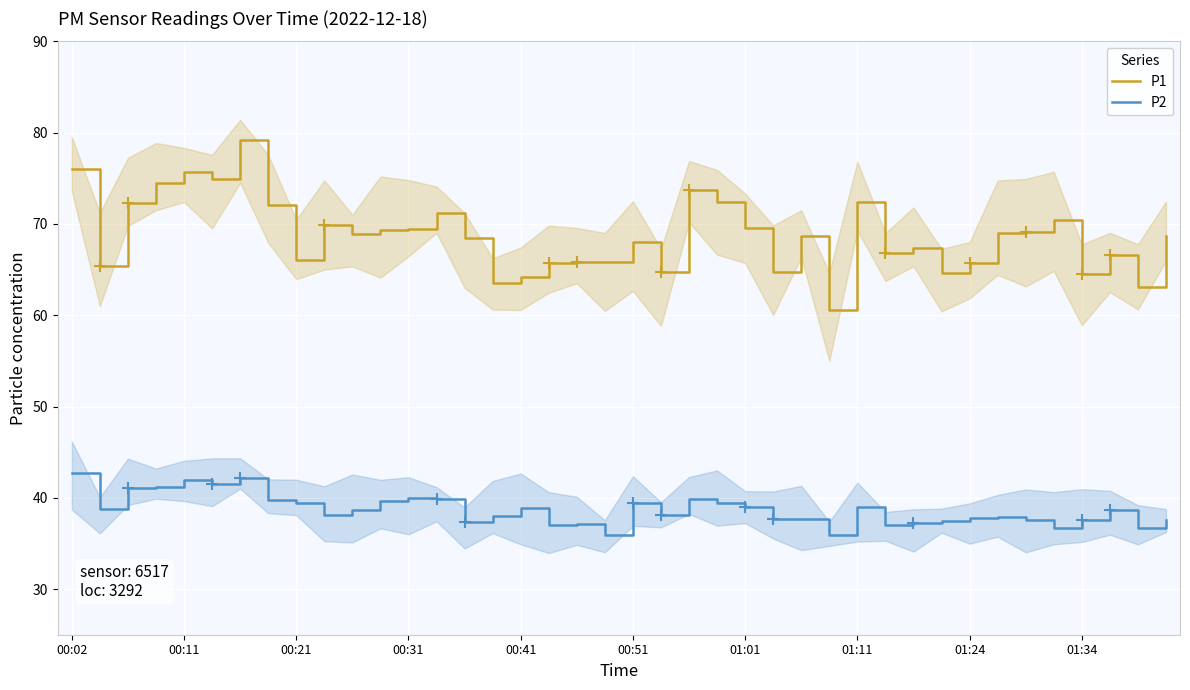

Reading right to left, transcribe all the data shown in this chart.

P1: 68.7	63.0	66.6	64.5	70.5	69.1	69.0	65.8	64.6	67.4	66.8	72.5	60.6	68.7	64.7	69.5	72.5	73.7	64.7	68.0	65.8	65.8	65.7	64.2	63.5	68.5	71.2	69.5	69.3	68.9	69.9	66.1	72.1	79.2	75.0	75.7	74.5	72.3	65.4	76.0
P2: 37.6	36.6	38.6	37.5	36.6	37.5	38.0	37.8	37.5	37.2	37.0	39.0	36.0	37.7	37.7	39.0	39.4	39.9	38.1	39.5	35.9	37.2	37.0	38.8	38.0	37.3	39.8	40.0	39.6	38.7	38.1	39.5	39.8	42.1	41.5	42.0	41.1	41.0	38.8	42.7